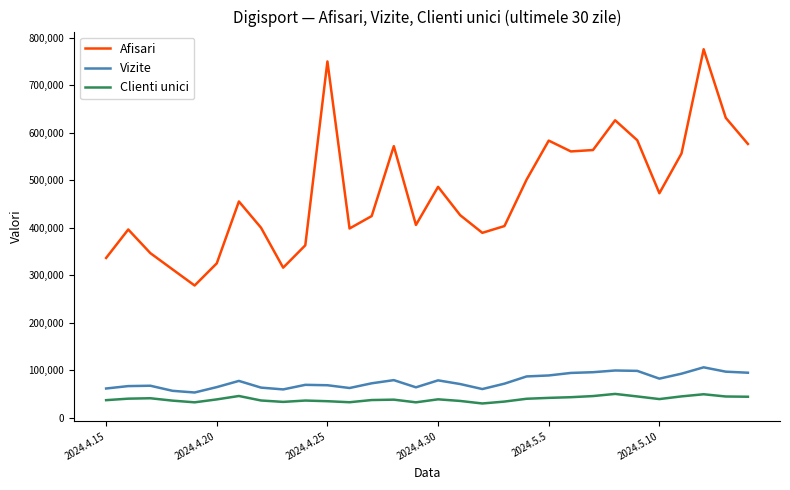

Which series has the largest range (max minus min)?

Afisari